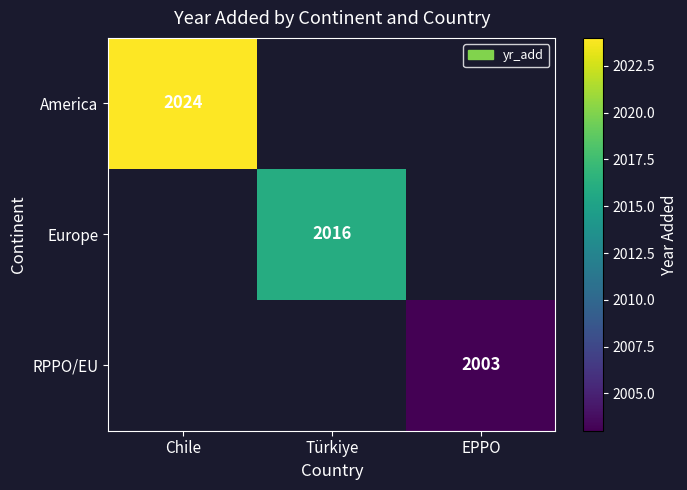

Which category has the lowest value across all series?

EPPO